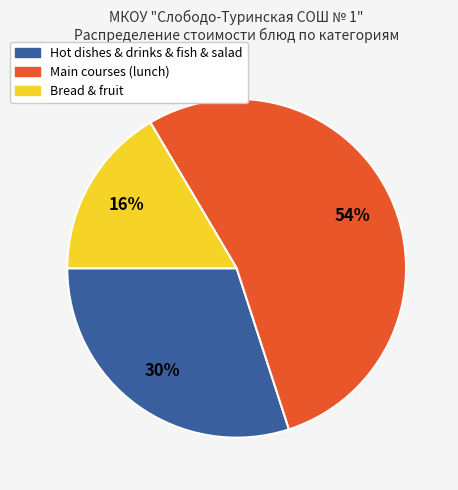

Is there any slice that represents more than half of the pie?

Yes